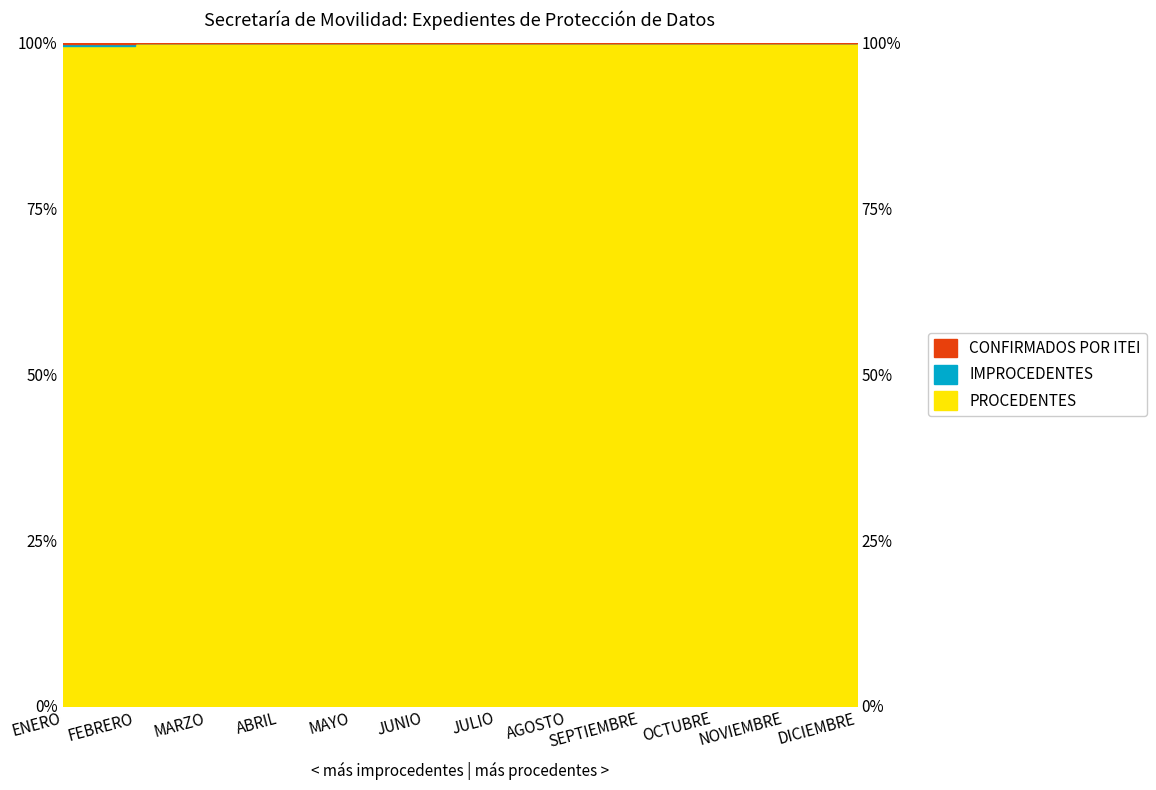

The IMPROCEDENTES series shows 52.9 at OCTUBRE. True or false?

False